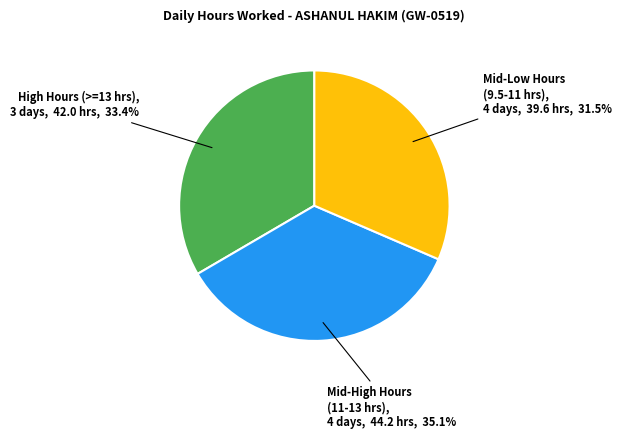

Is there any slice that represents more than half of the pie?

No